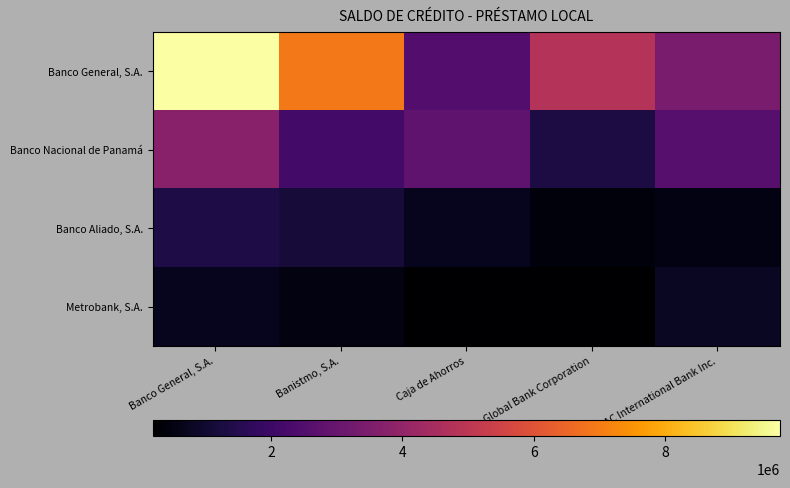

How many data points does each series have?

5